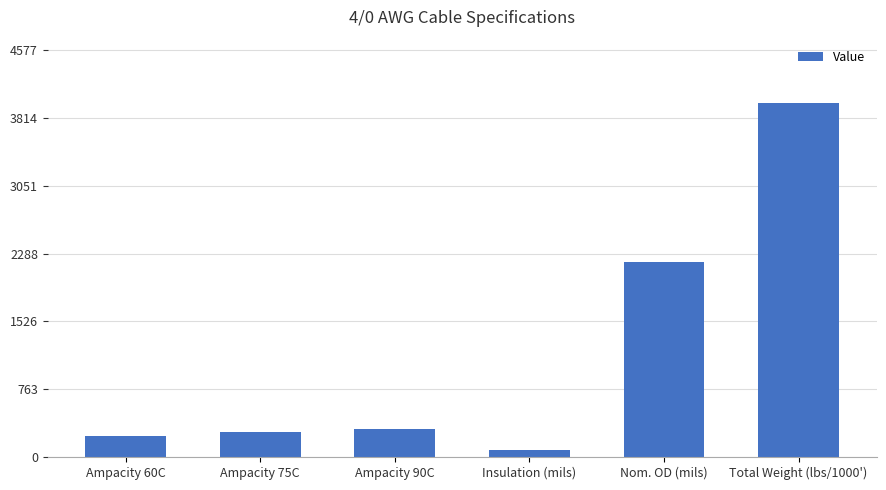

What is the difference between the maximum and second lowest values?

3748